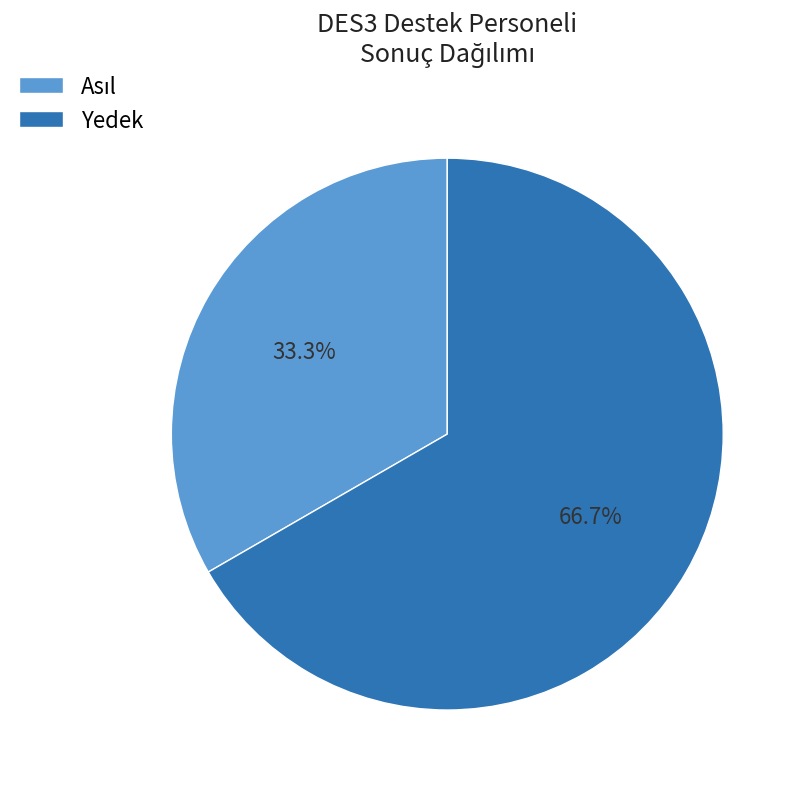

Count the number of slices in the pie.

2